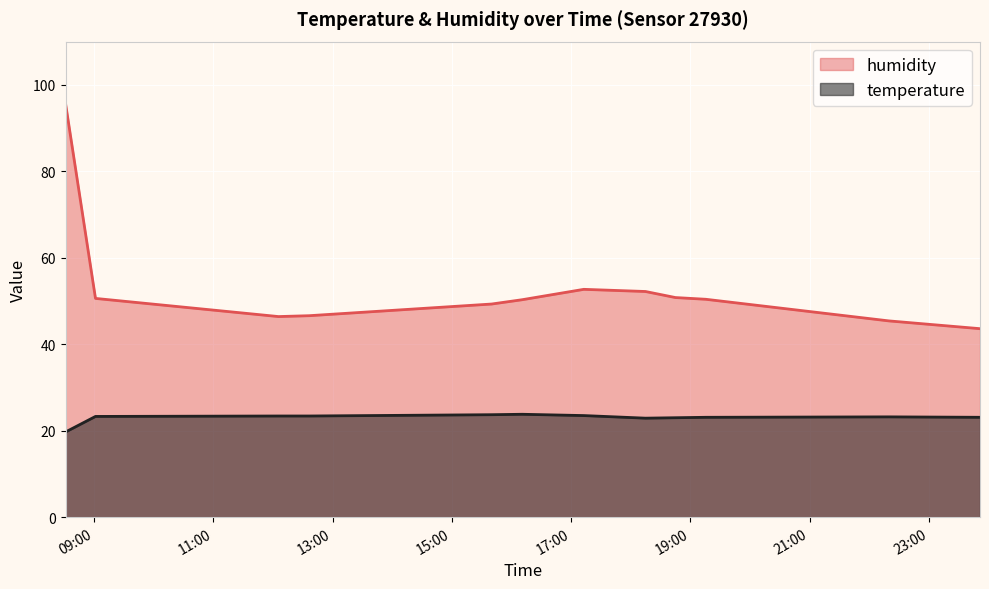

What is the total value across all series at 2023-04-01T15:40:01?

73.0